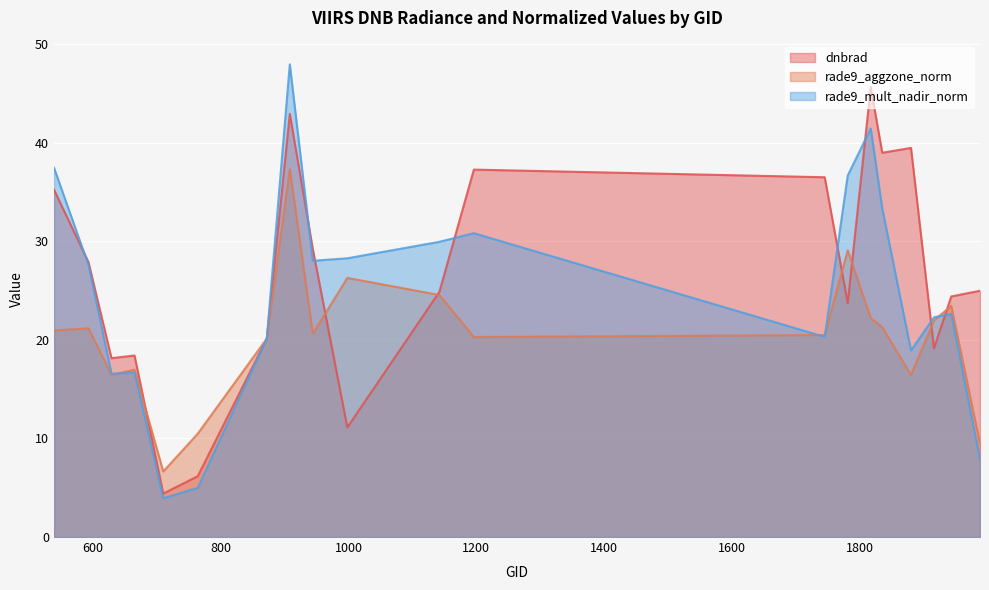

Where is the first local maximum for rade9_mult_nadir_norm?

665